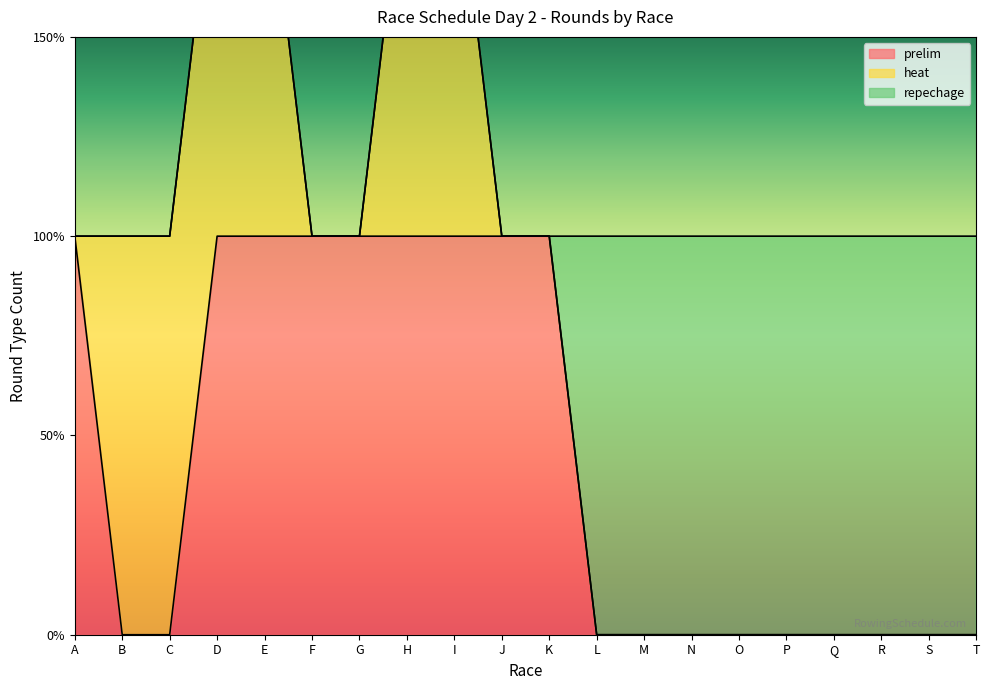

What is the difference between the second highest and minimum values in the heat series?

1